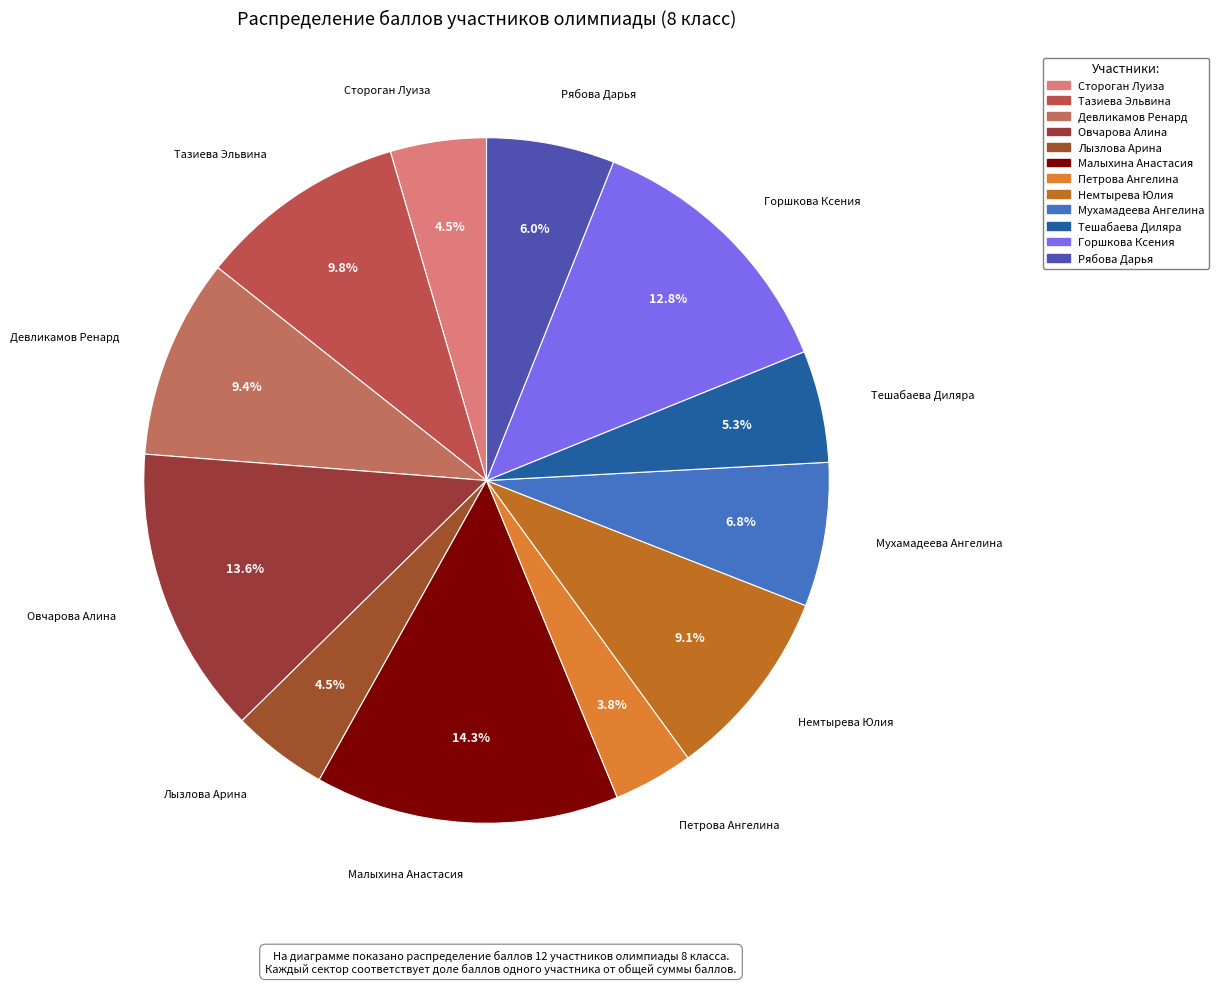

To the nearest percent, what is the difference between the largest and smallest slice percentages?

11%